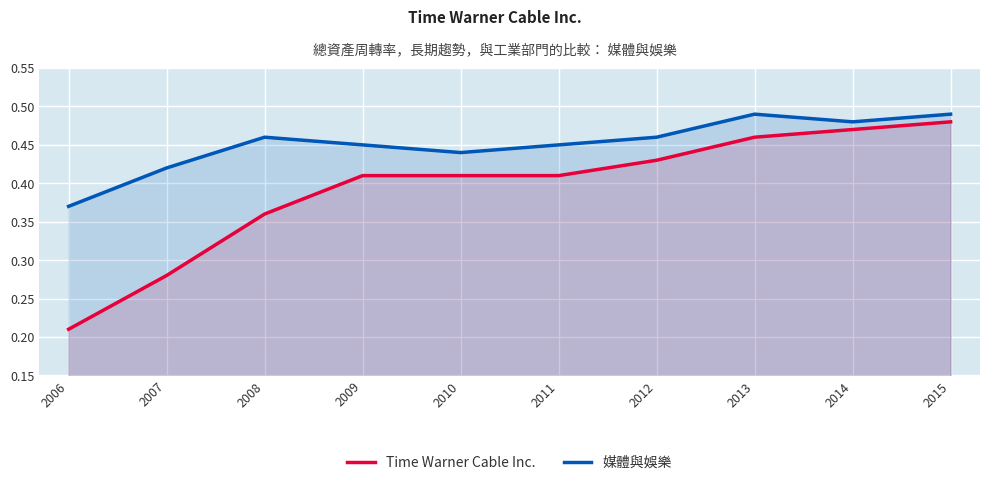

What are all the series names shown in the legend?

Time Warner Cable Inc., 媒體與娛樂